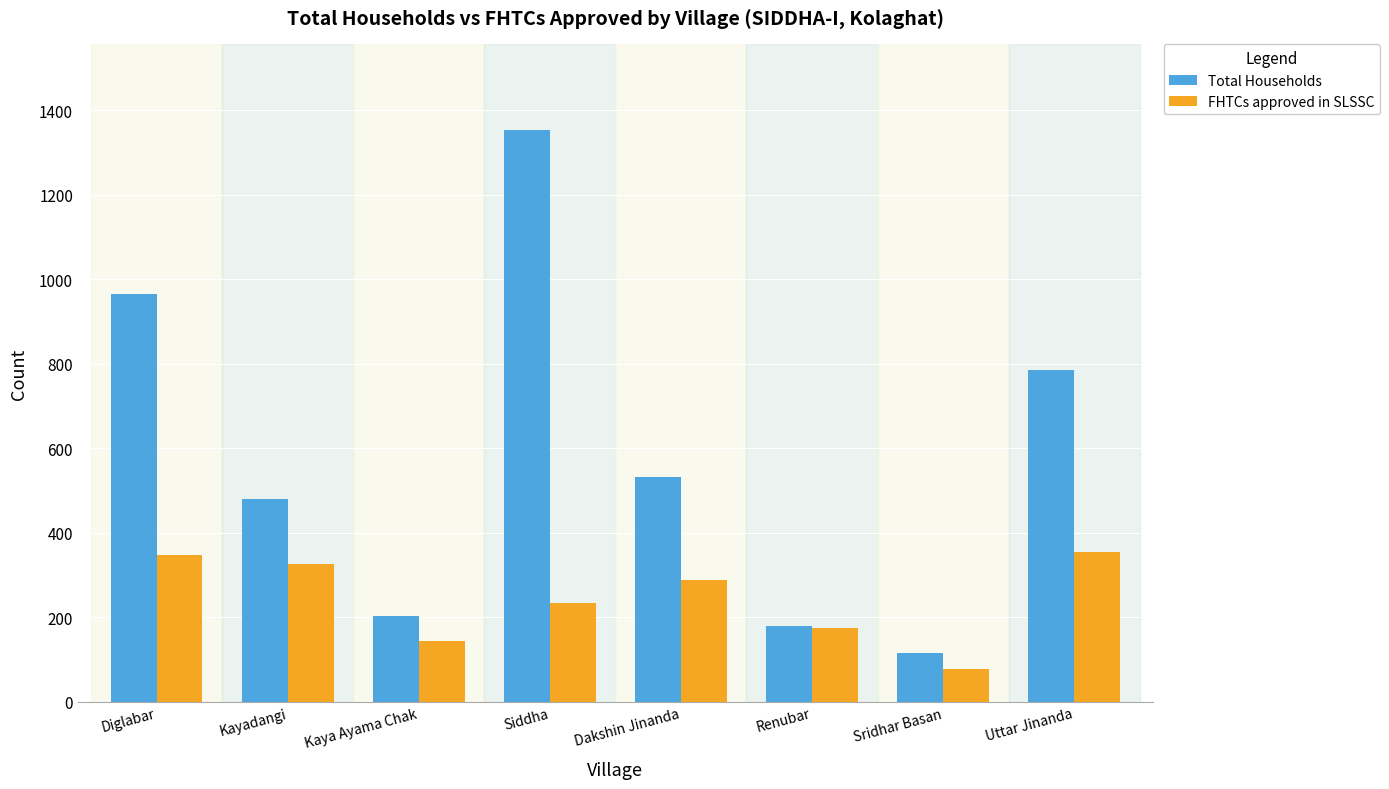

Which label corresponds to the smallest value in the chart?

Sridhar Basan